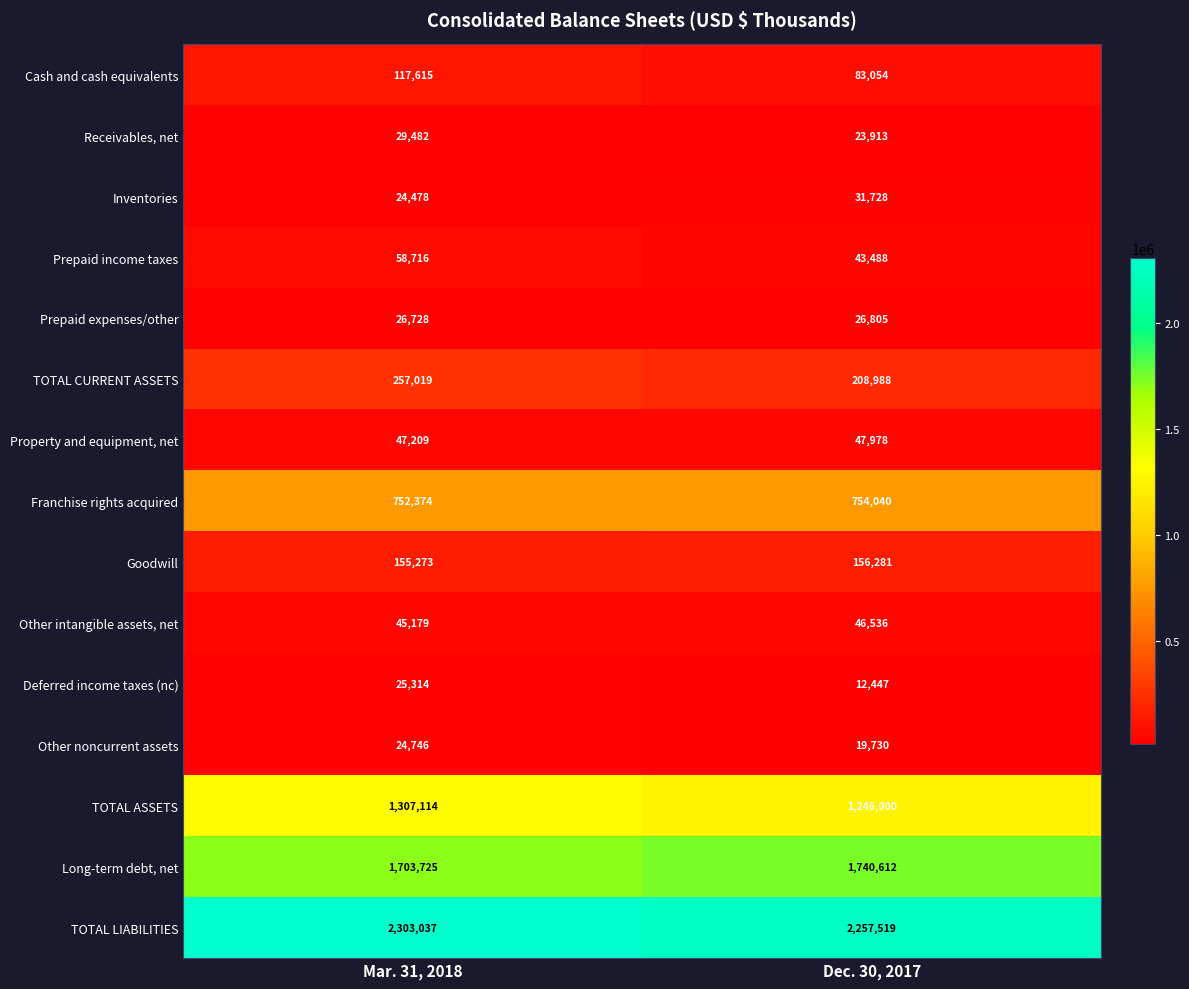

Reading right to left, transcribe all the data shown in this chart.

Cash and cash equivalents: Dec. 30, 2017=83054	Mar. 31, 2018=117615
Receivables, net: Dec. 30, 2017=23913	Mar. 31, 2018=29482
Inventories: Dec. 30, 2017=31728	Mar. 31, 2018=24478
Prepaid income taxes: Dec. 30, 2017=43488	Mar. 31, 2018=58716
Prepaid expenses/other: Dec. 30, 2017=26805	Mar. 31, 2018=26728
TOTAL CURRENT ASSETS: Dec. 30, 2017=208988	Mar. 31, 2018=257019
Property and equipment, net: Dec. 30, 2017=47978	Mar. 31, 2018=47209
Franchise rights acquired: Dec. 30, 2017=754040	Mar. 31, 2018=752374
Goodwill: Dec. 30, 2017=156281	Mar. 31, 2018=155273
Other intangible assets, net: Dec. 30, 2017=46536	Mar. 31, 2018=45179
Deferred income taxes (nc): Dec. 30, 2017=12447	Mar. 31, 2018=25314
Other noncurrent assets: Dec. 30, 2017=19730	Mar. 31, 2018=24746
TOTAL ASSETS: Dec. 30, 2017=1246000	Mar. 31, 2018=1307114
Long-term debt, net: Dec. 30, 2017=1740612	Mar. 31, 2018=1703725
TOTAL LIABILITIES: Dec. 30, 2017=2257519	Mar. 31, 2018=2303037